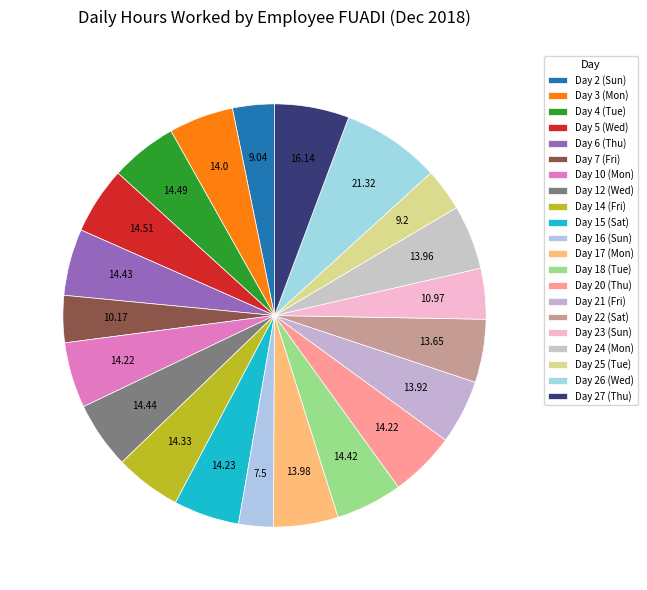

Count the number of slices in the pie.

21